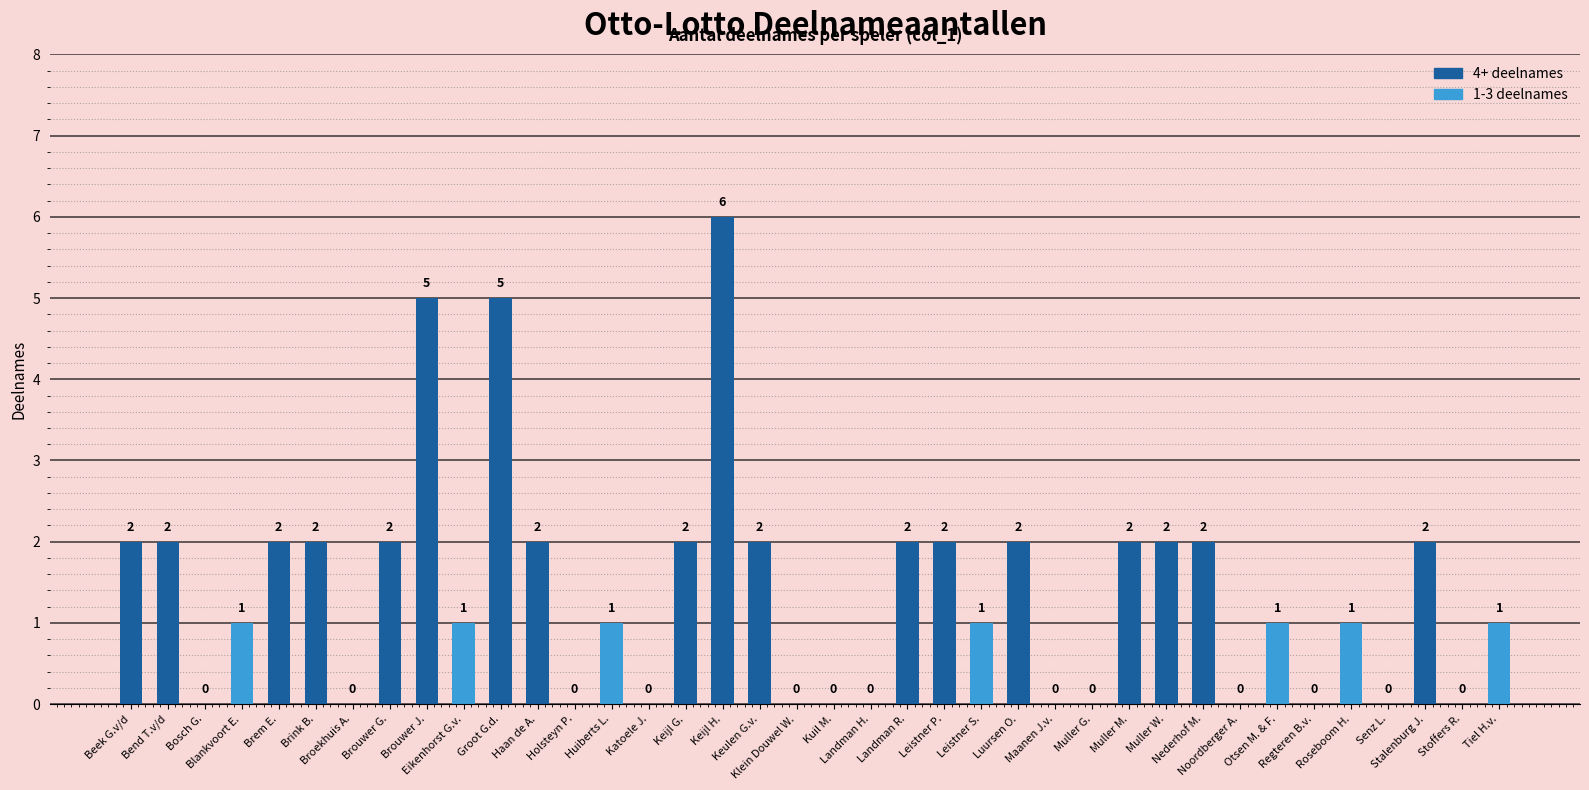

What is the greatest value displayed?

6